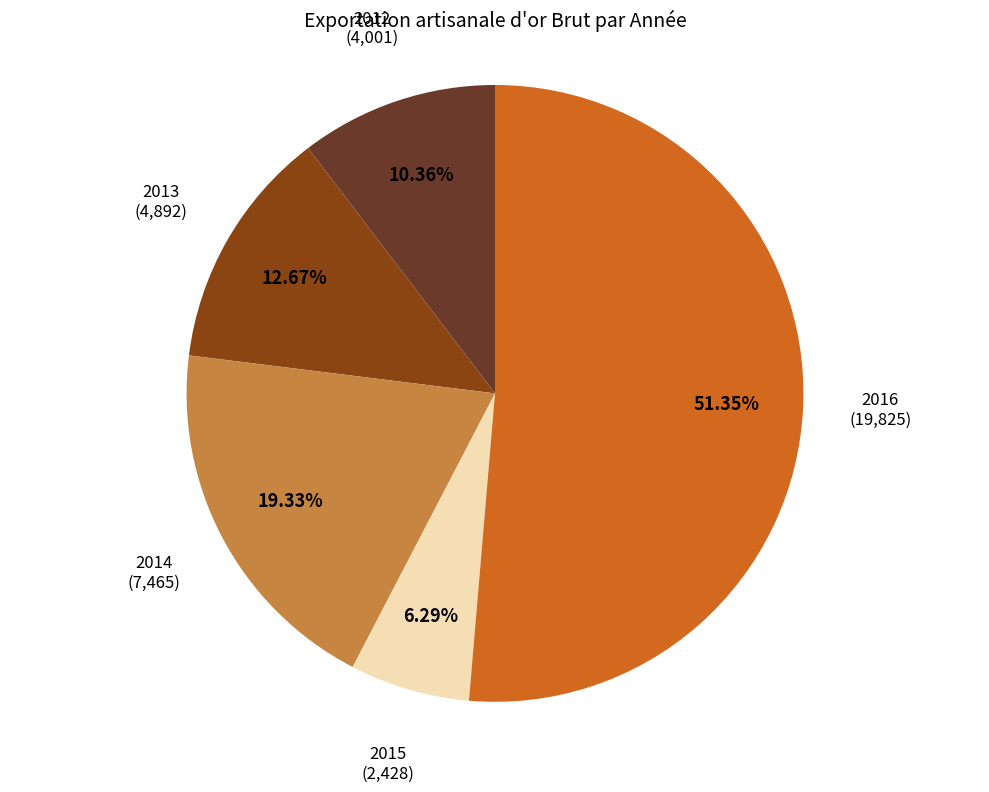

Is there any slice that represents more than half of the pie?

Yes